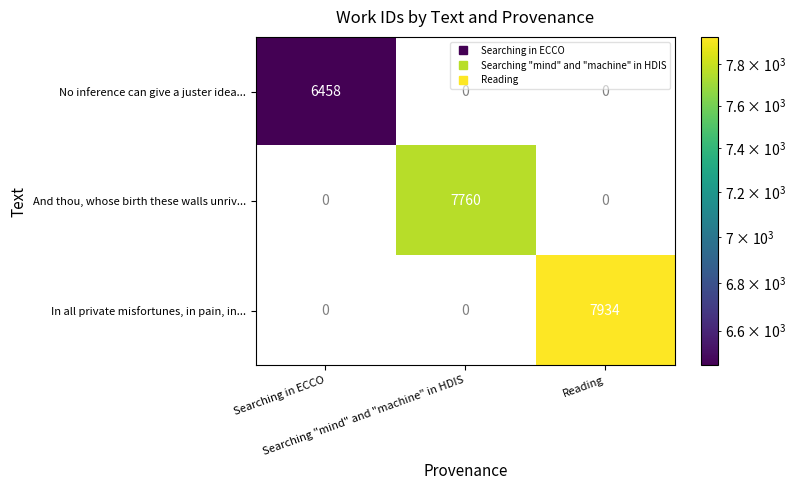

How many data points in And thou, whose birth these walls unriv... are above 0?

1